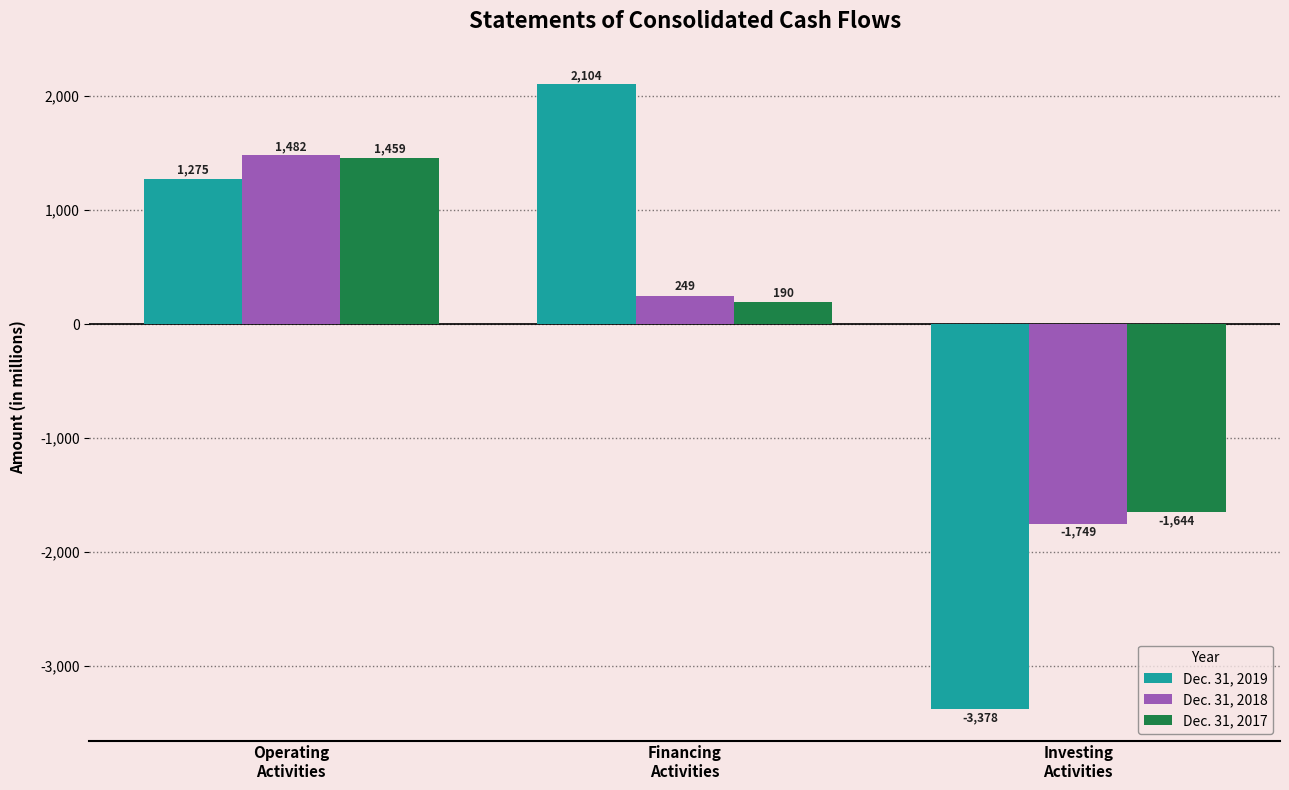

How many categories are shown in the chart?

3